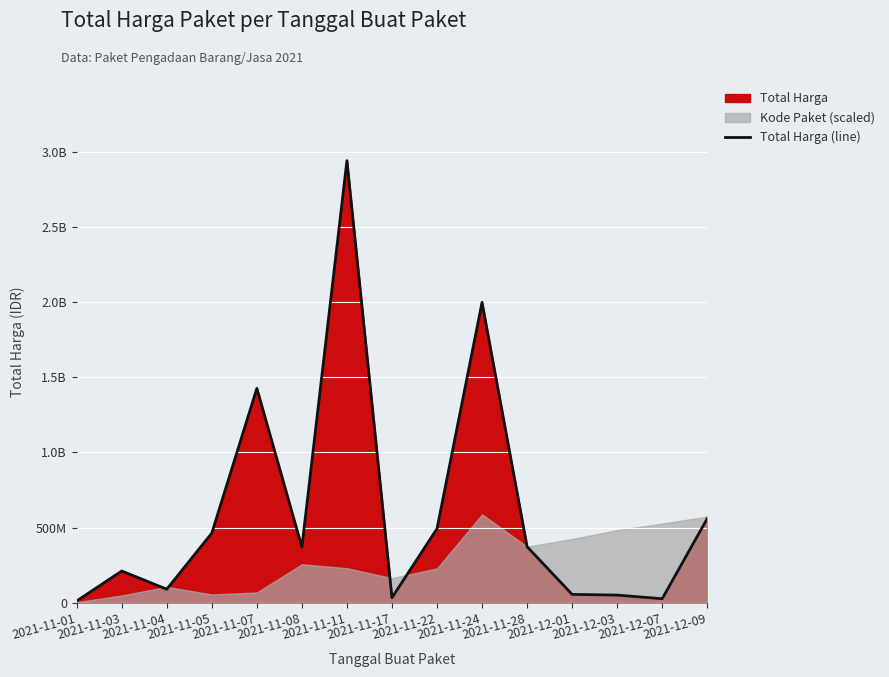

Which label corresponds to the smallest value in the chart?

2021-11-01